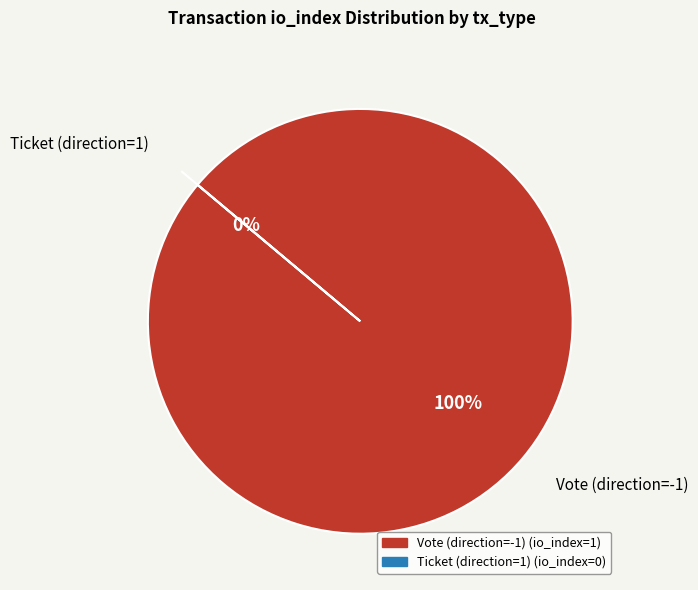

What is the smallest slice in the pie chart?

Ticket (direction=1)